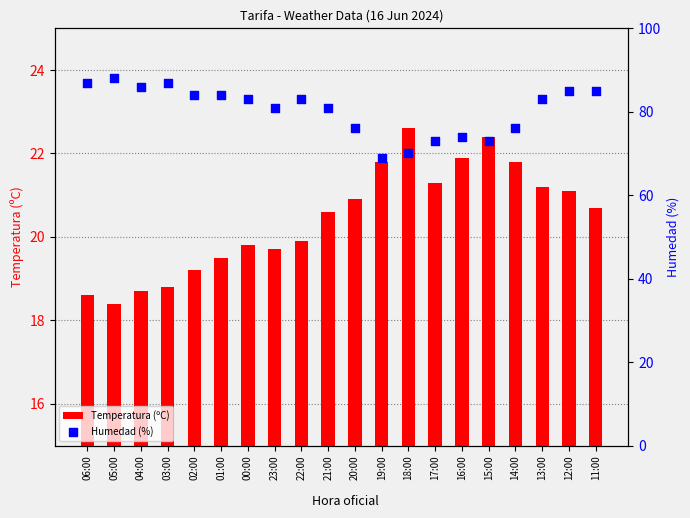

Which series reaches the minimum Y coordinate?

Temperatura (ºC)